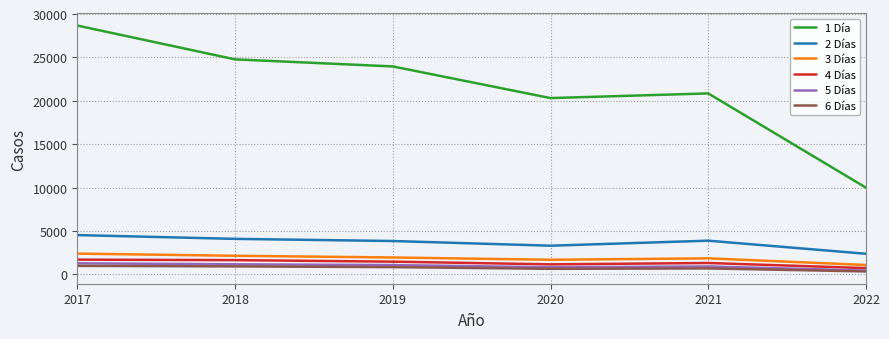

True or false: 3 Días has a value of 1861 at 2021.

True